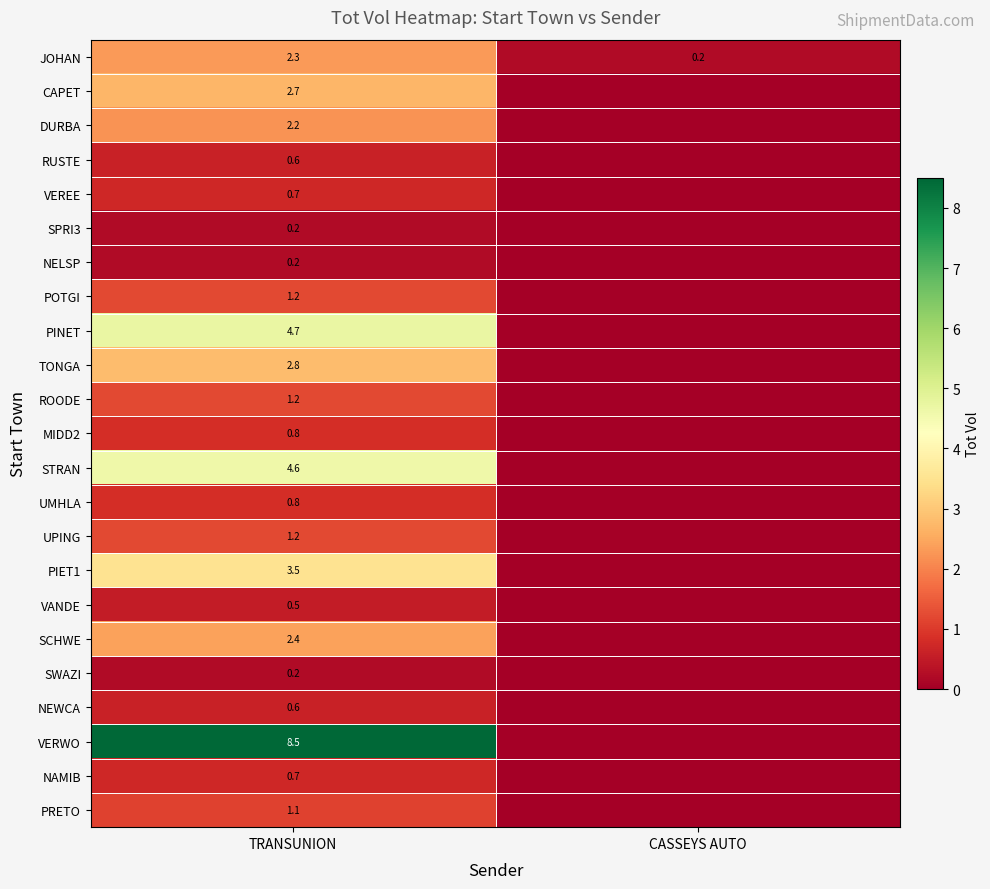

What is the total value across all series at TRANSUNION?

43.7